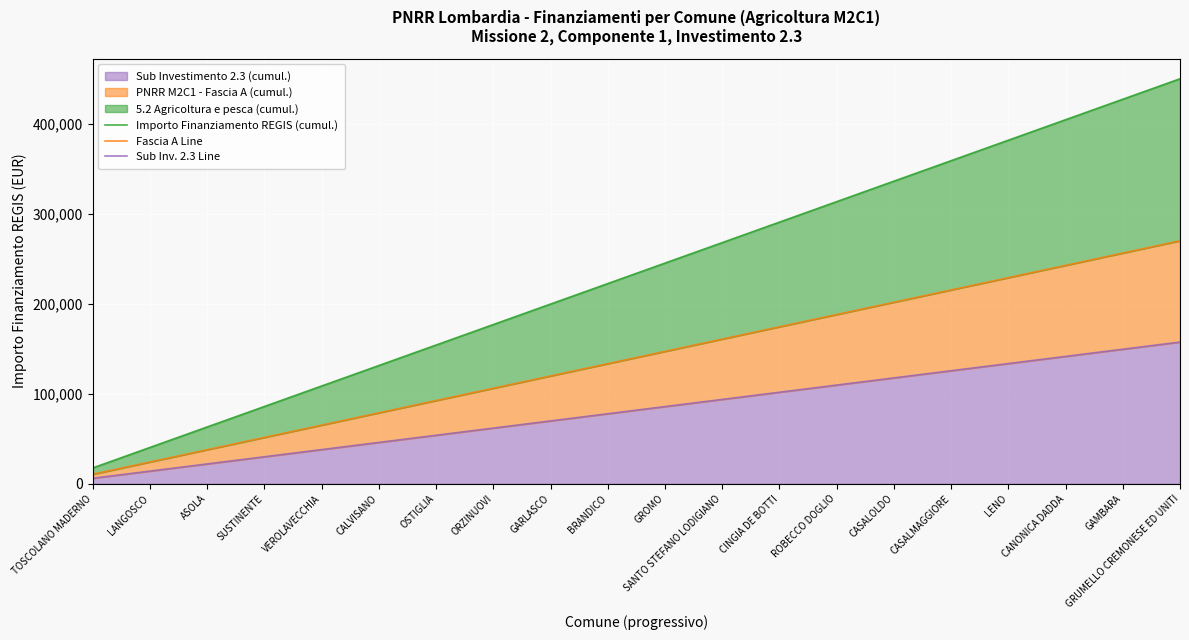

At which category is the sum across all series the highest?

GRUMELLO CREMONESE ED UNITI